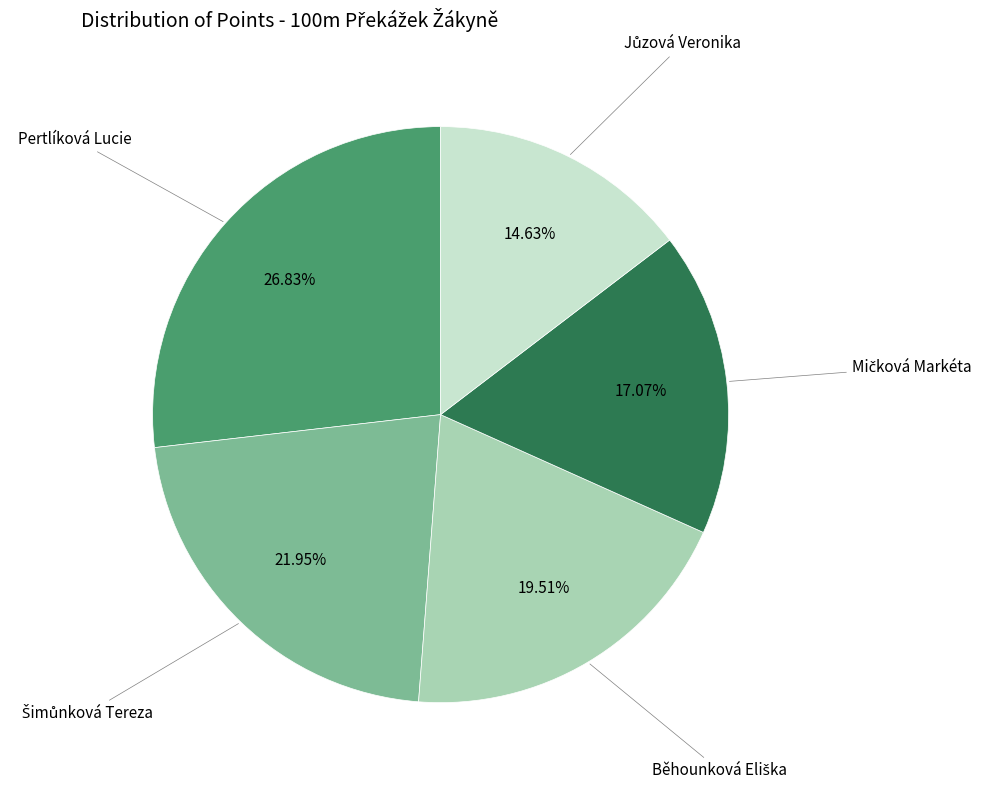

How many segments does this pie chart have?

5